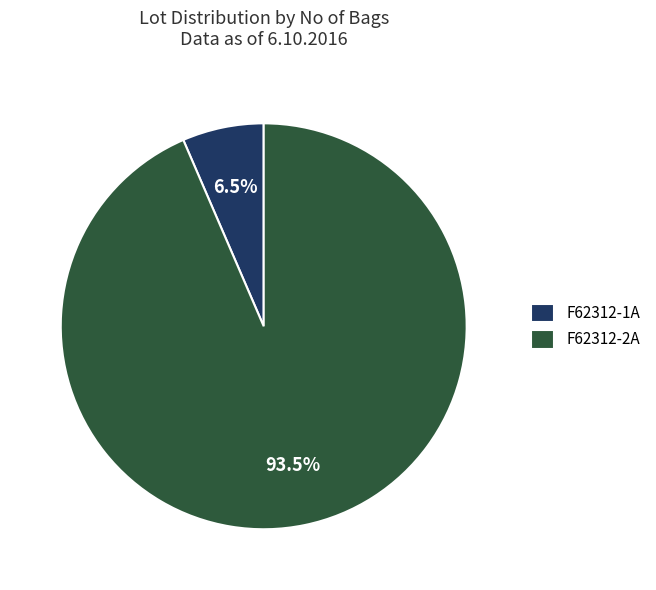

Which has a higher value, F62312-2A or F62312-1A?

F62312-2A